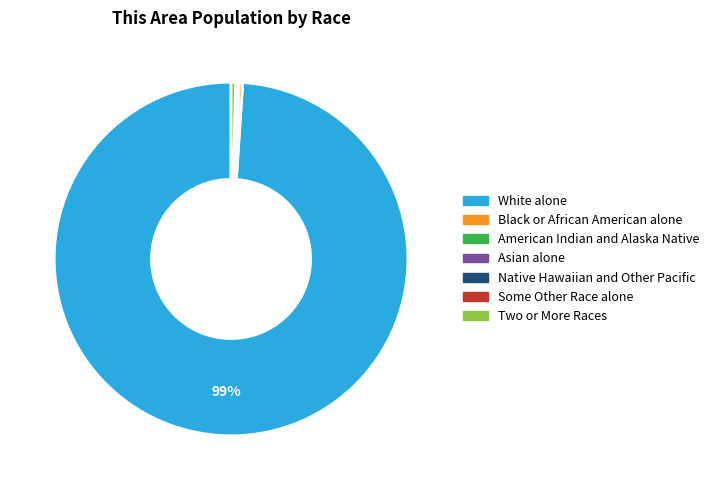

Is White alone the majority of the pie?

Yes